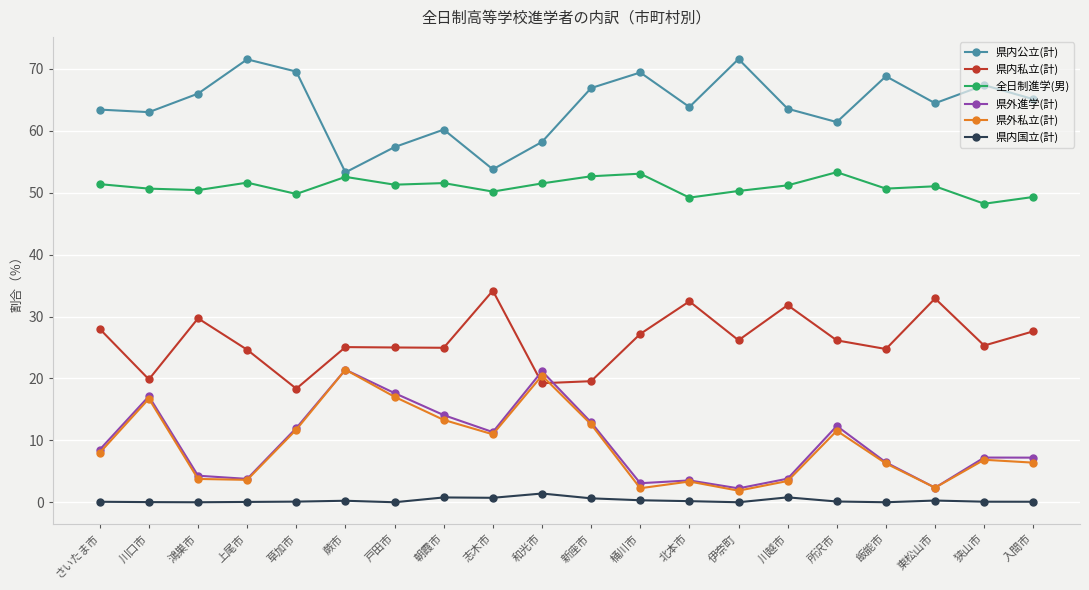

True or false: 県内私立(計) has more than 2 points higher than both neighbors.

True